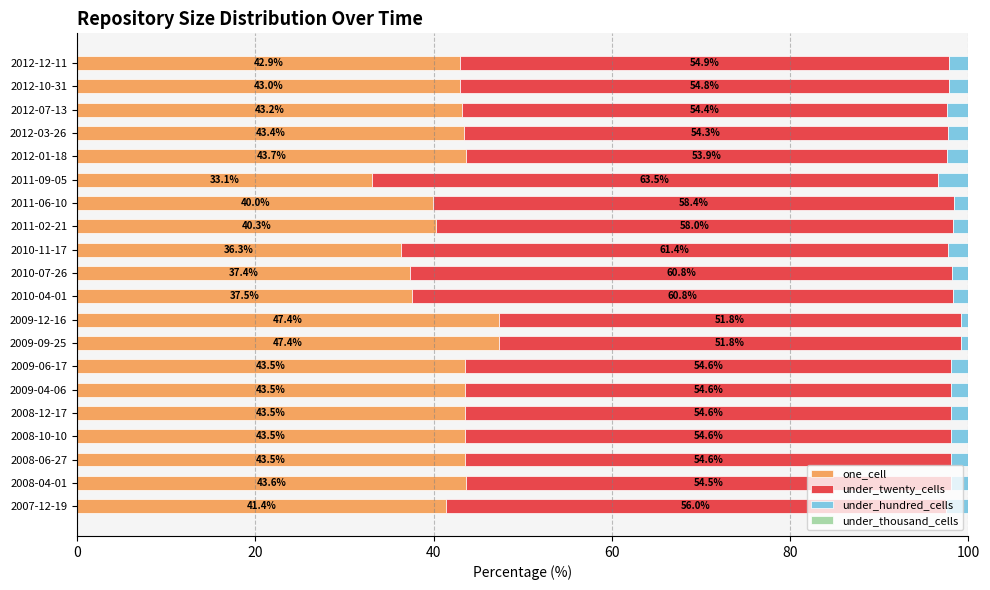

What is the total value across all series at 2012-12-11?

100.0